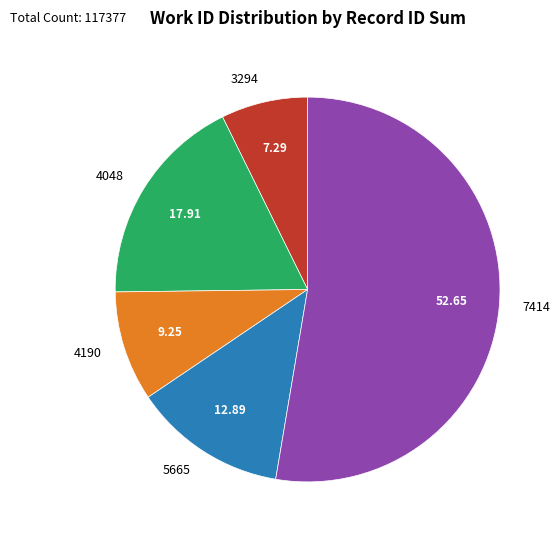

How many slices are in this pie chart?

5